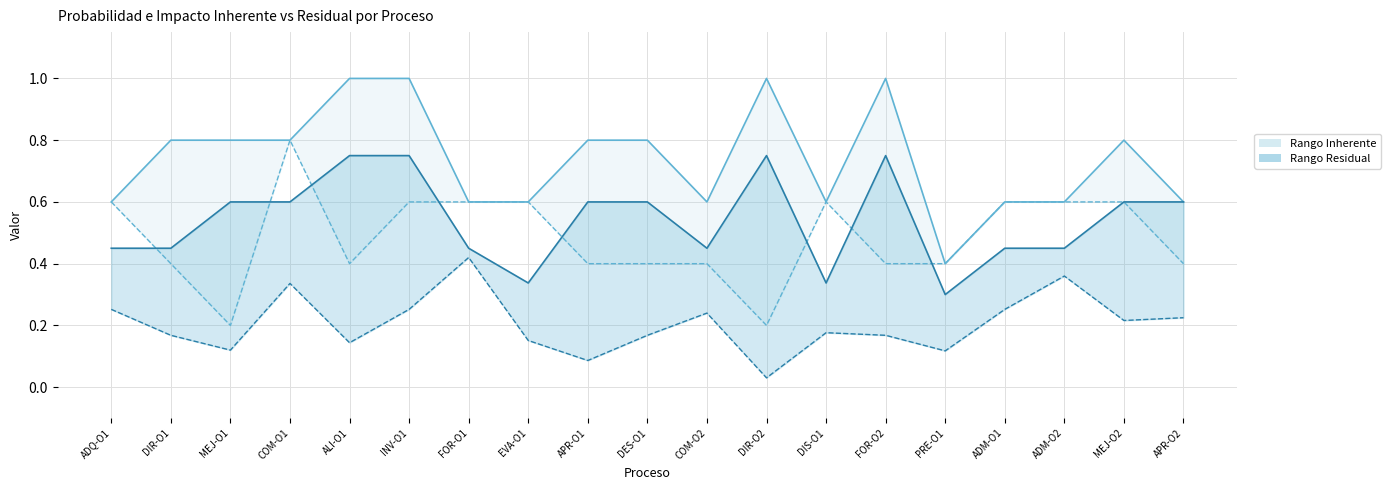

True or false: Probabilidad residual (lower) has more than 1 points higher than both neighbors.

True